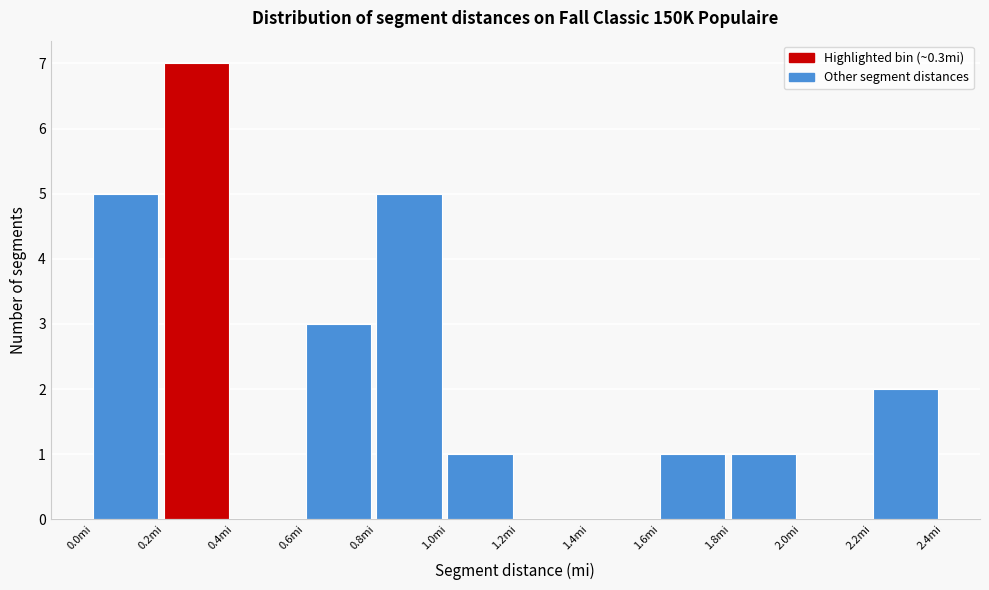

What is the height of the bar covering 1.0 to 1.2 on the x-axis? The values are not printed on the chart, so give them approximately, as read against the axis.

1